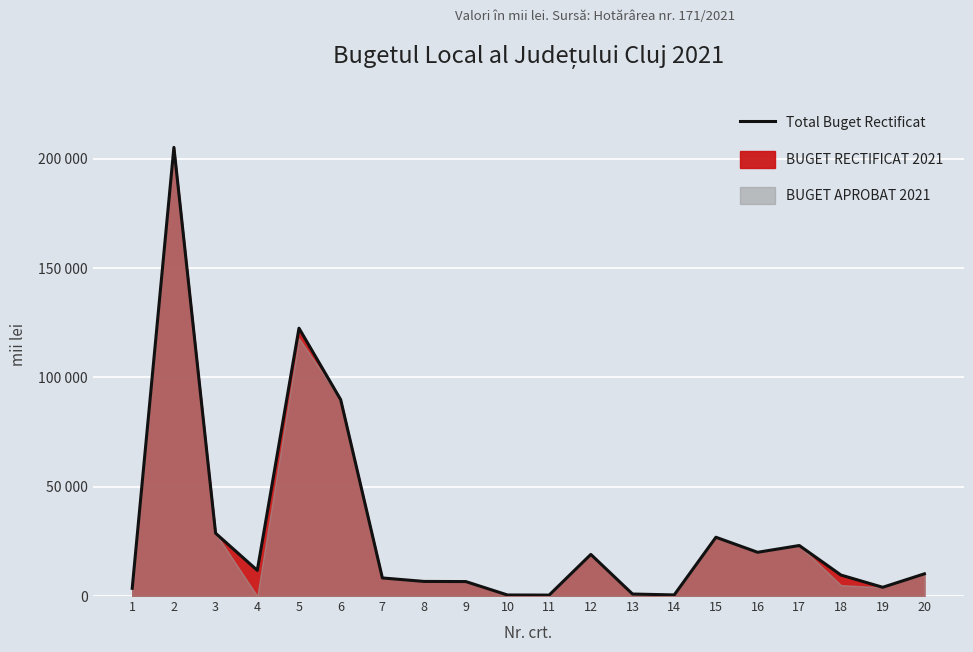

The value at 11 is 228. True or false?

False